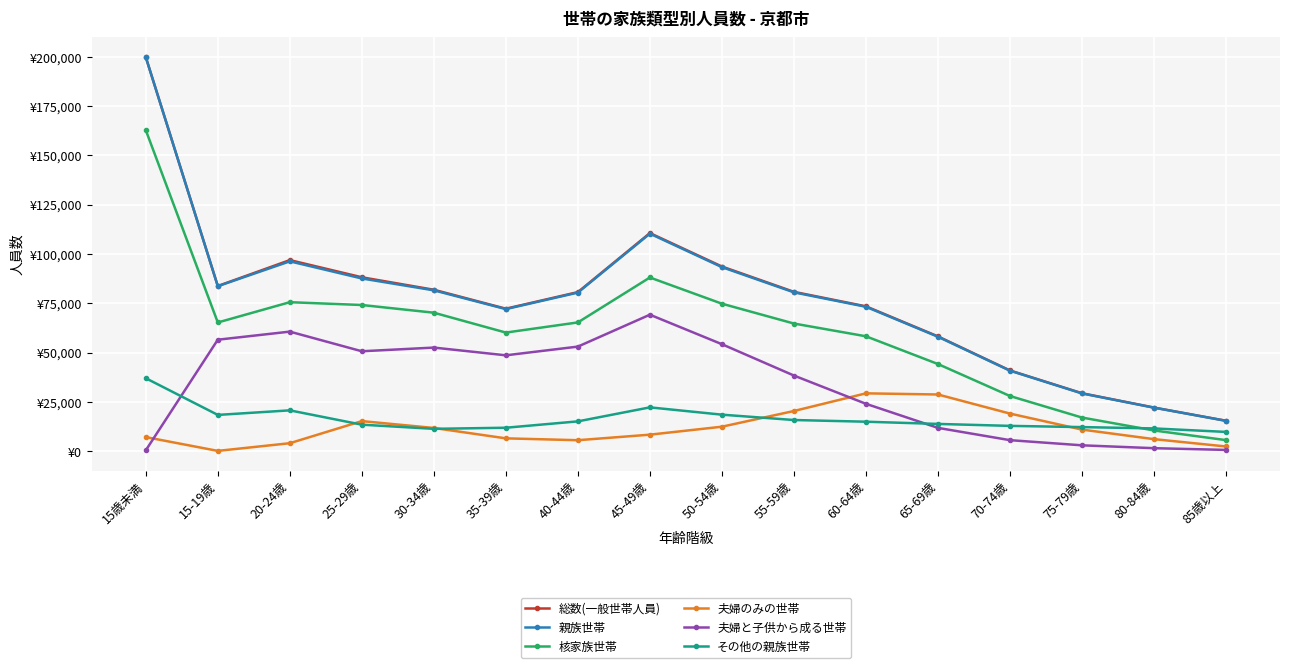

True or false: 夫婦と子供から成る世帯 and 親族世帯 cross at least once.

False